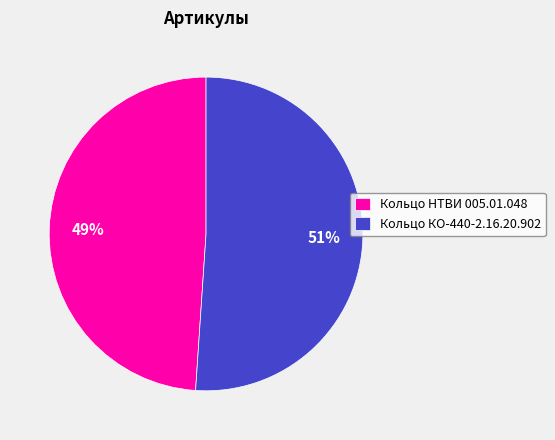

Between Кольцо НТВИ 005.01.048 and Кольцо КО-440-2.16.20.902, which is larger?

Кольцо КО-440-2.16.20.902